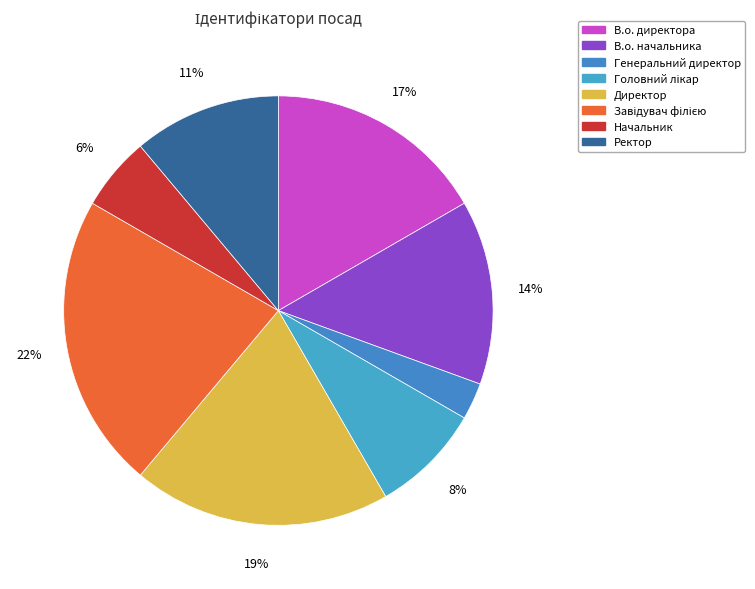

True or false: Головний лікар accounts for 19% of the total.

False